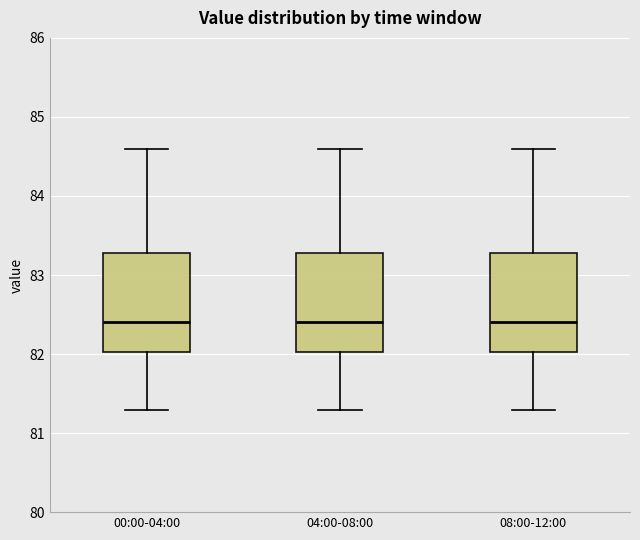

Reading left to right, read every box against the y-axis: the position of its median line, the range the box covers, and the ends of its whiskers. The values are not printed on the chart, so give them approximately, as read against the axis.

00:00-04:00: median 82.4, box 82.0 to 83.3, whiskers 81.3 to 84.6
04:00-08:00: median 82.4, box 82.0 to 83.3, whiskers 81.3 to 84.6
08:00-12:00: median 82.4, box 82.0 to 83.3, whiskers 81.3 to 84.6